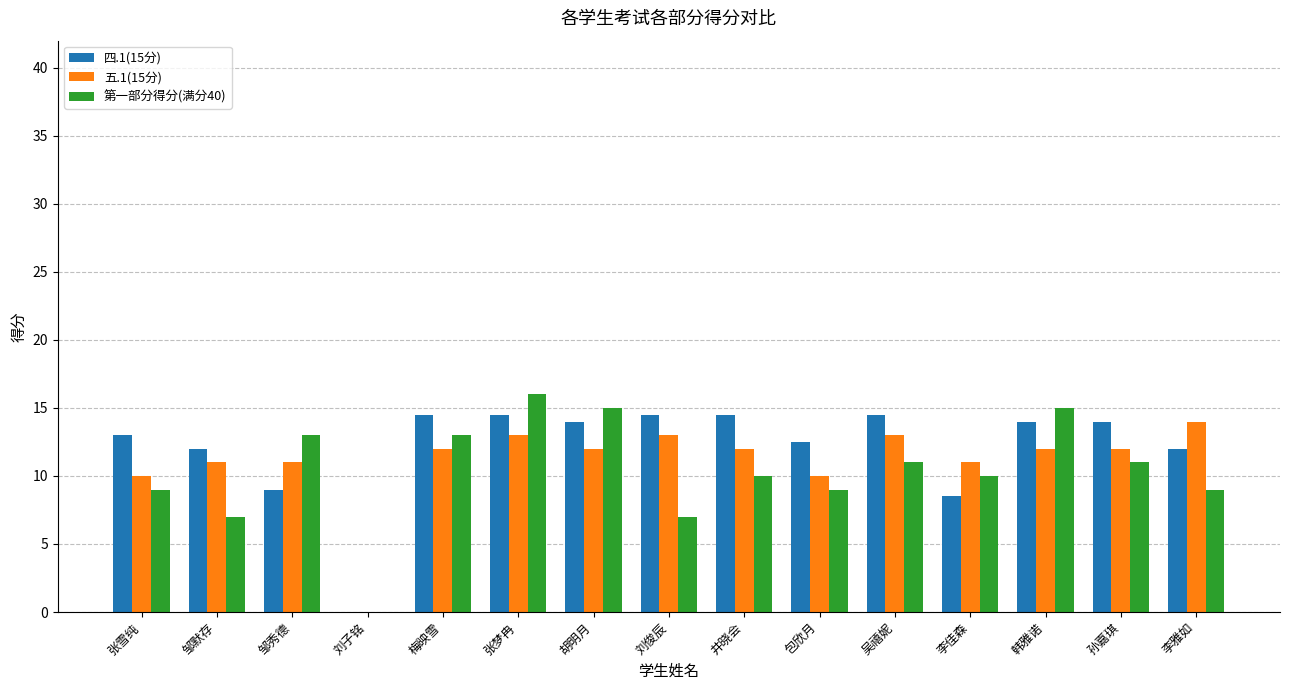

What is the sum of the 第一部分得分(满分40) values at 韩雅诺 and 李佳森?

25.0